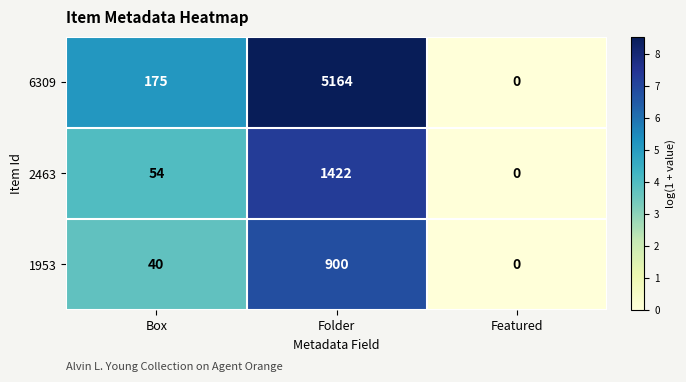

Which label corresponds to the smallest value in the chart?

Featured